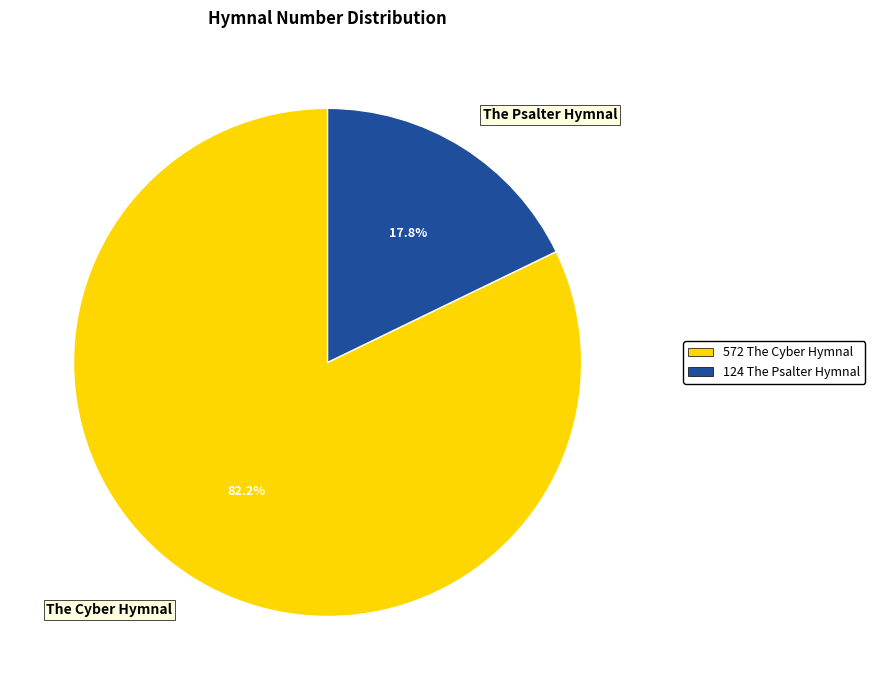

What is the smallest slice in the pie chart?

The Psalter Hymnal